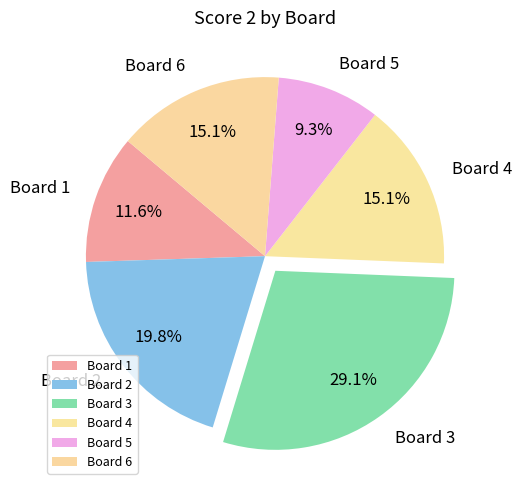

What percentage is the Board 2 slice, to the nearest percent?

20%